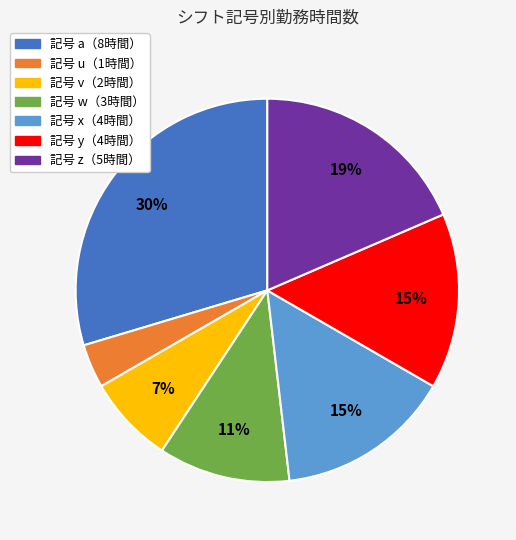

To the nearest percent, what is the average slice percentage?

14%